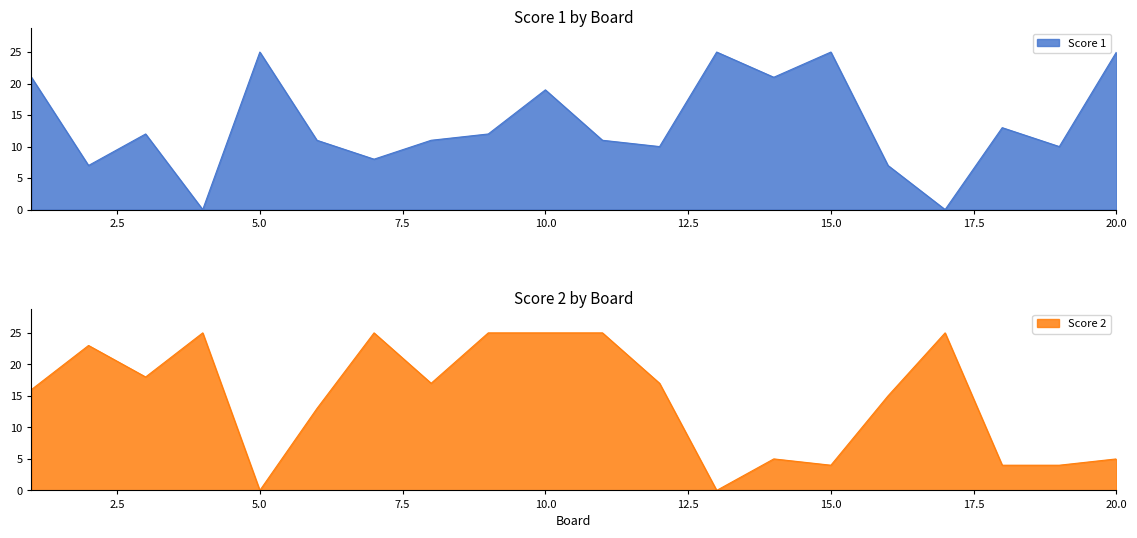

Rank the series at 9 from highest to lowest value.

Score 2, Score 1